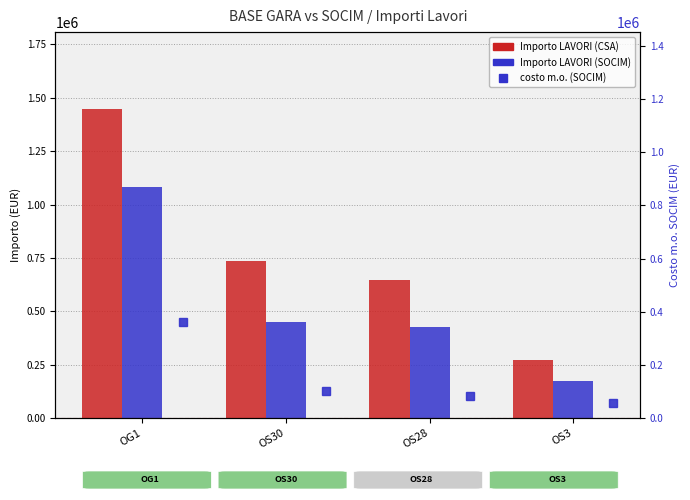

What is the difference between the Importo LAVORI (CSA) values at OS30 and OS3?

461459.4